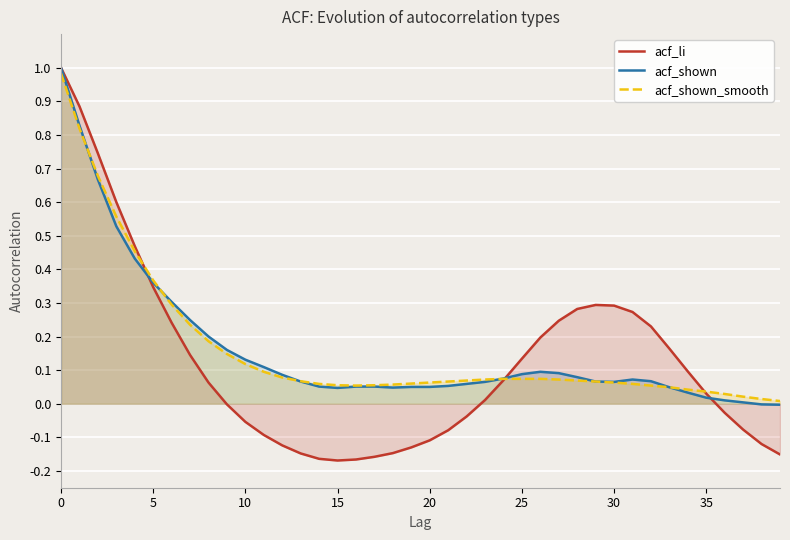

Rank the series at 10 from lowest to highest value.

acf_li, acf_shown_smooth, acf_shown